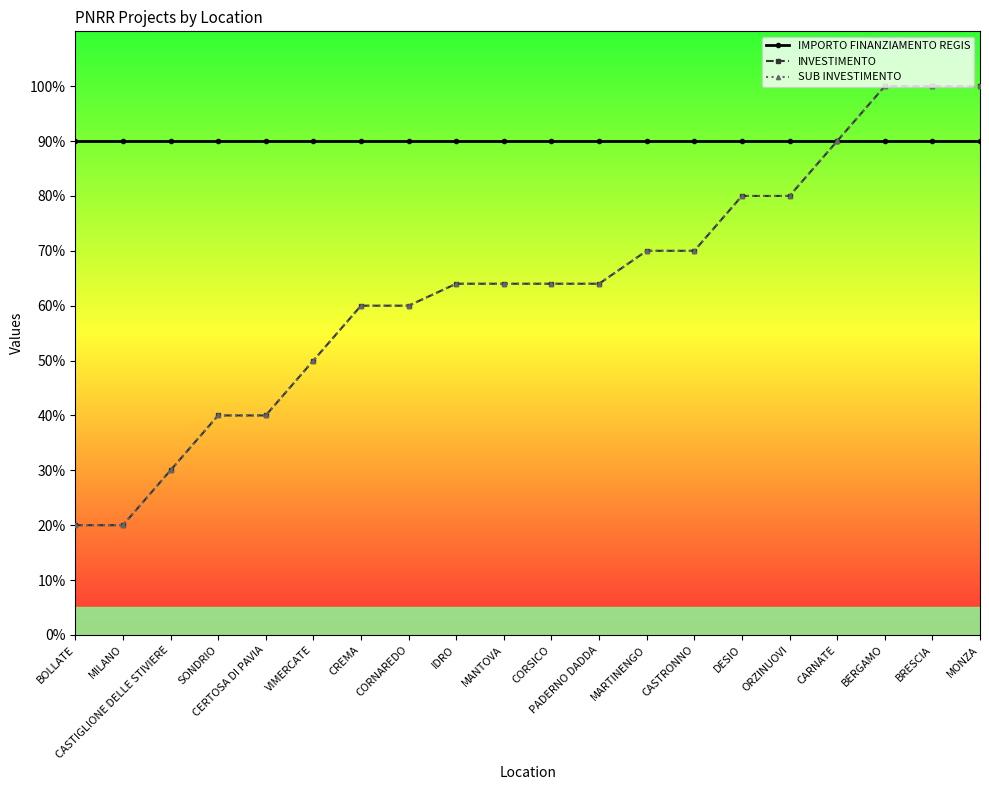

Reading left to right, extract all data points from this chart.

IMPORTO FINANZIAMENTO REGIS: BOLLATE=90	MILANO=90	CASTIGLIONE DELLE STIVIERE=90	SONDRIO=90	CERTOSA DI PAVIA=90	VIMERCATE=90	CREMA=90	CORNAREDO=90	IDRO=90	MANTOVA=90	CORSICO=90	PADERNO DADDA=90	MARTINENGO=90	CASTRONNO=90	DESIO=90	ORZINUOVI=90	CARNATE=90	BERGAMO=90	BRESCIA=90	MONZA=90
INVESTIMENTO: BOLLATE=20	MILANO=20	CASTIGLIONE DELLE STIVIERE=30	SONDRIO=40	CERTOSA DI PAVIA=40	VIMERCATE=50	CREMA=60	CORNAREDO=60	IDRO=64	MANTOVA=64	CORSICO=64	PADERNO DADDA=64	MARTINENGO=70	CASTRONNO=70	DESIO=80	ORZINUOVI=80	CARNATE=90	BERGAMO=100	BRESCIA=100	MONZA=100
SUB INVESTIMENTO: BOLLATE=20	MILANO=20	CASTIGLIONE DELLE STIVIERE=30	SONDRIO=40	CERTOSA DI PAVIA=40	VIMERCATE=50	CREMA=60	CORNAREDO=60	IDRO=64	MANTOVA=64	CORSICO=64	PADERNO DADDA=64	MARTINENGO=70	CASTRONNO=70	DESIO=80	ORZINUOVI=80	CARNATE=90	BERGAMO=100	BRESCIA=100	MONZA=100